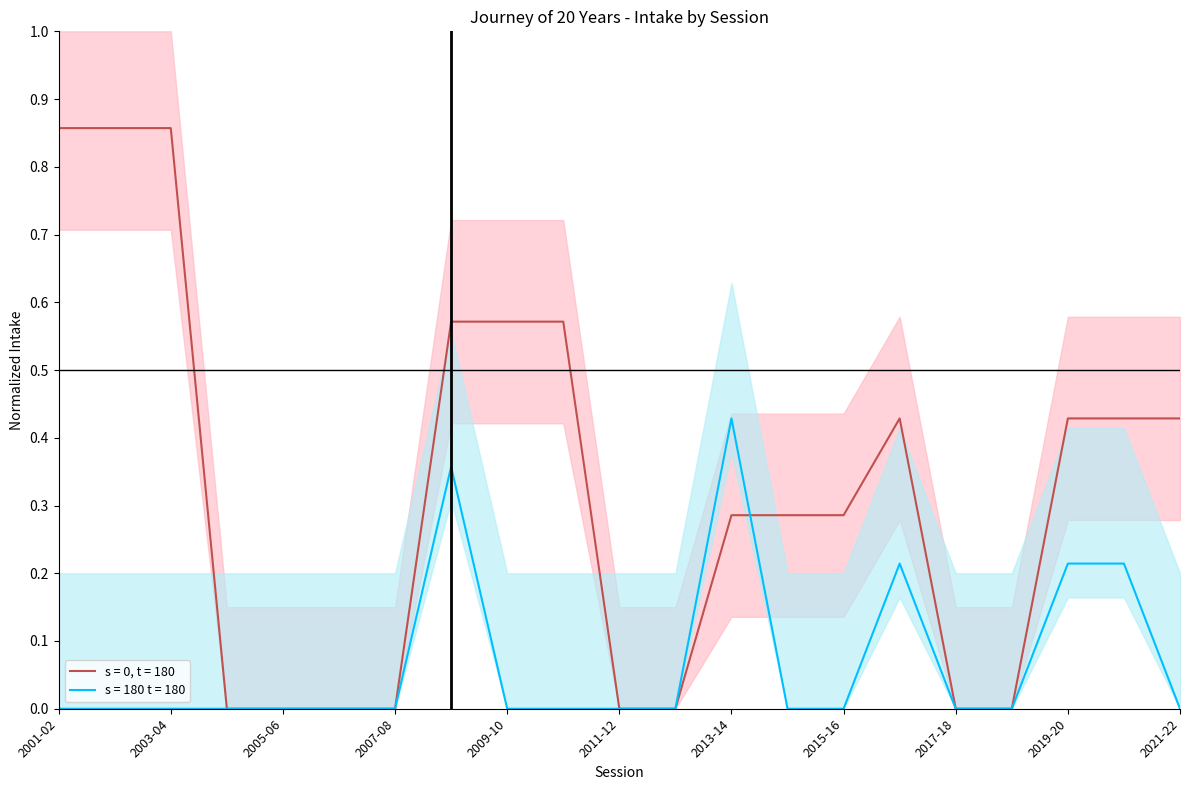

What is the value of the s = 0, t = 180 point at the 8th from the left?

0.6